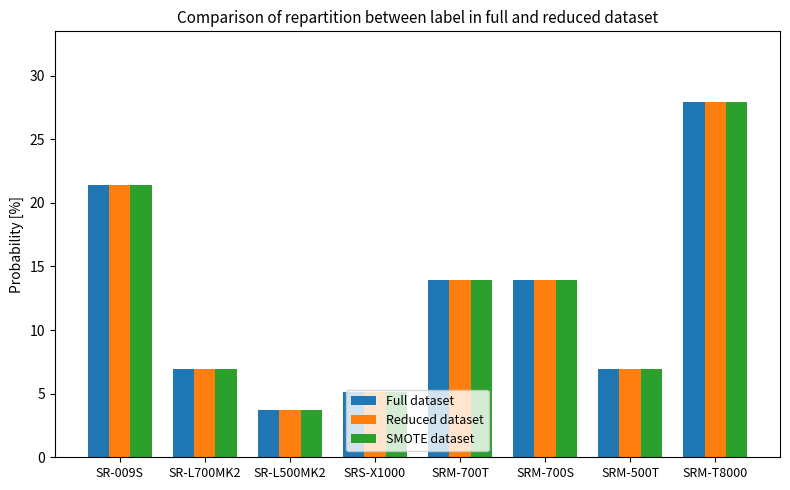

How many data points in Reduced dataset are above 13?

4